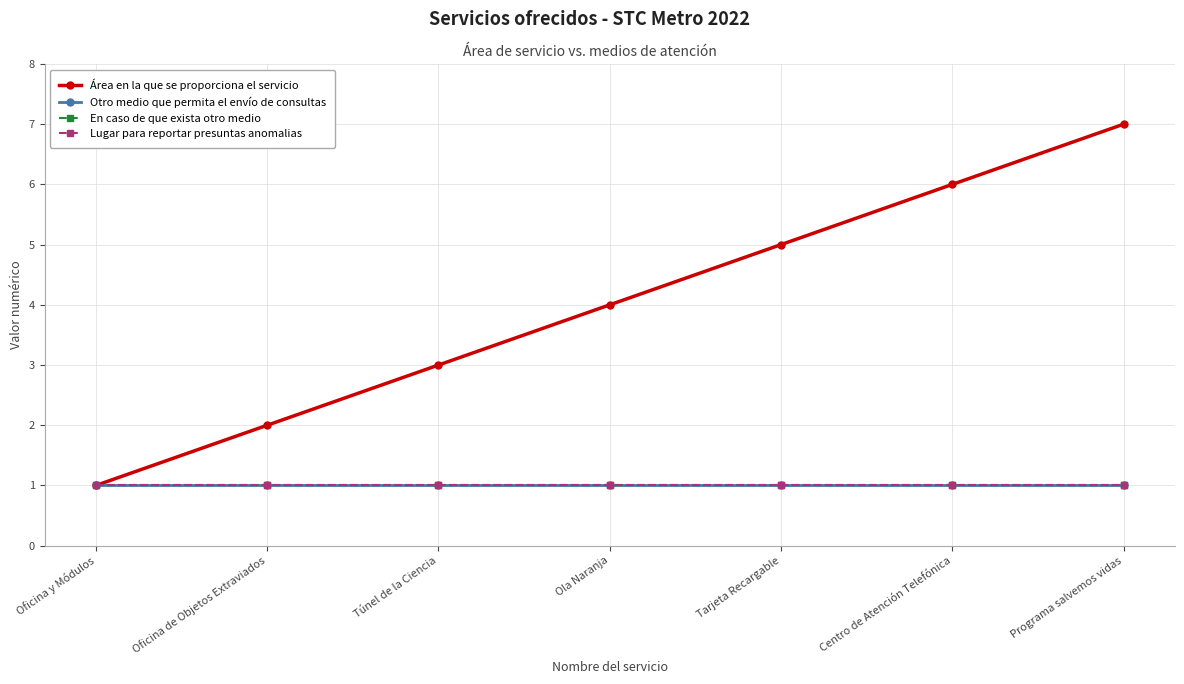

Does the chart have visible grid lines?

Yes